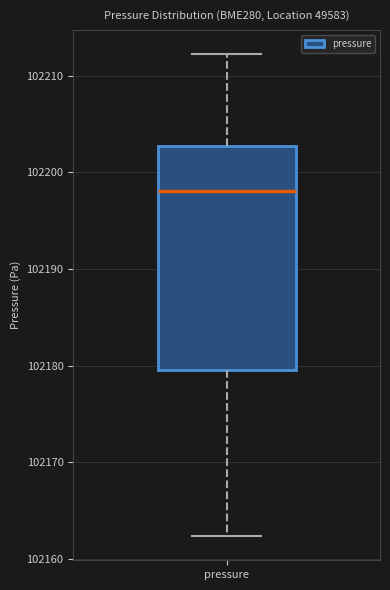

Transcribe this box plot: give where the median line is, the range the box spans, and where the two whiskers end, as read against the y-axis. The values are not printed on the chart, so give them approximately, as read against the axis.

median 102198, box 102180 to 102203, whiskers 102162 to 102212